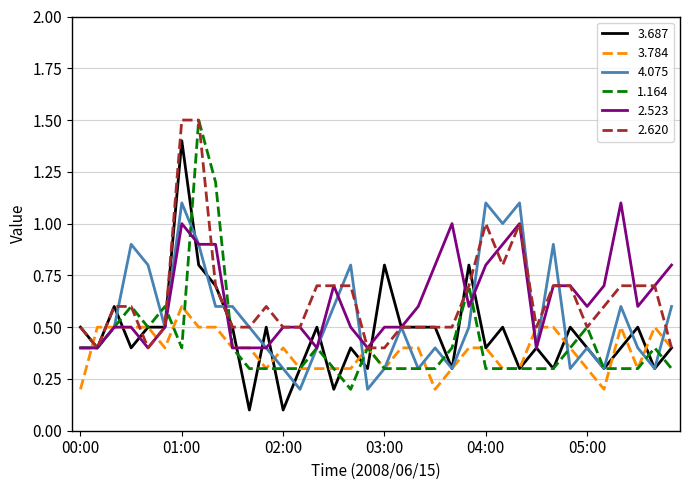

How many intersections are there between 1.164 and 4.075?

10